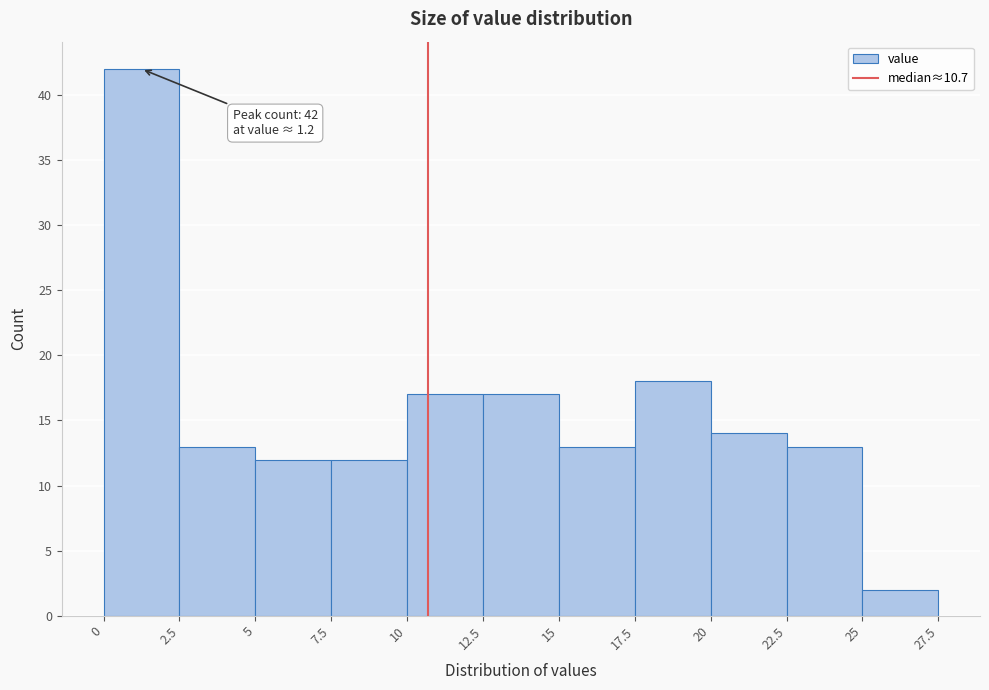

Over which range of the x-axis is the bar tallest?

0 to 2.5